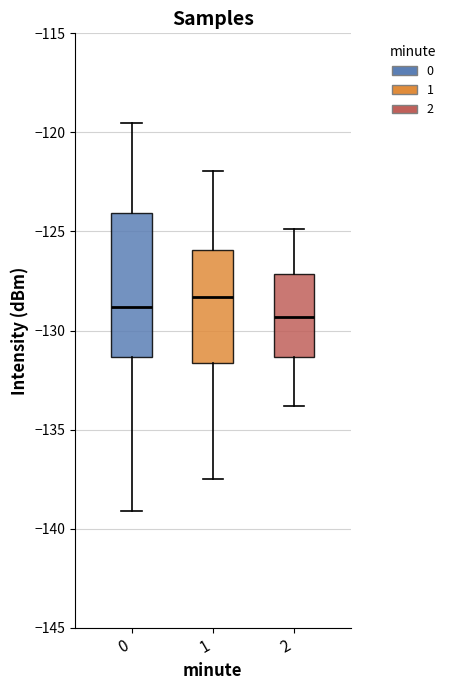

Where is the lower edge of the box at x = 2 on the y-axis? The values are not printed on the chart, so give them approximately, as read against the axis.

-131.5